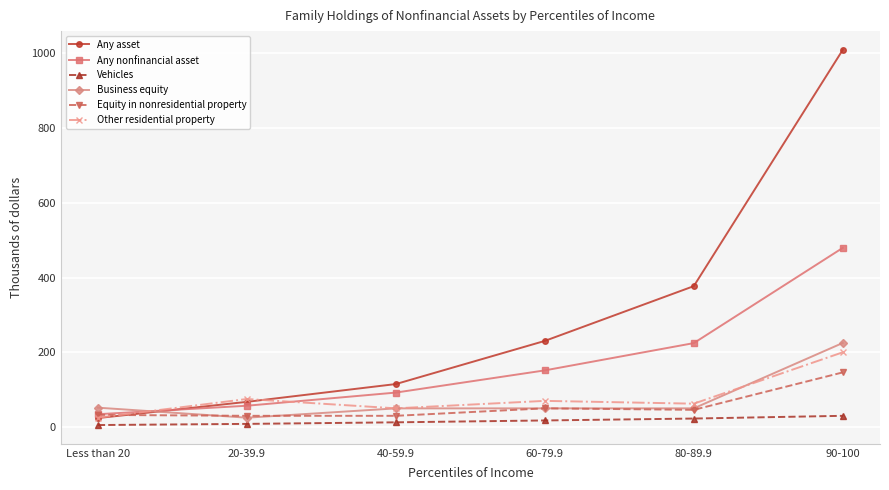

True or false: Vehicles and Equity in nonresidential property cross at least once.

False